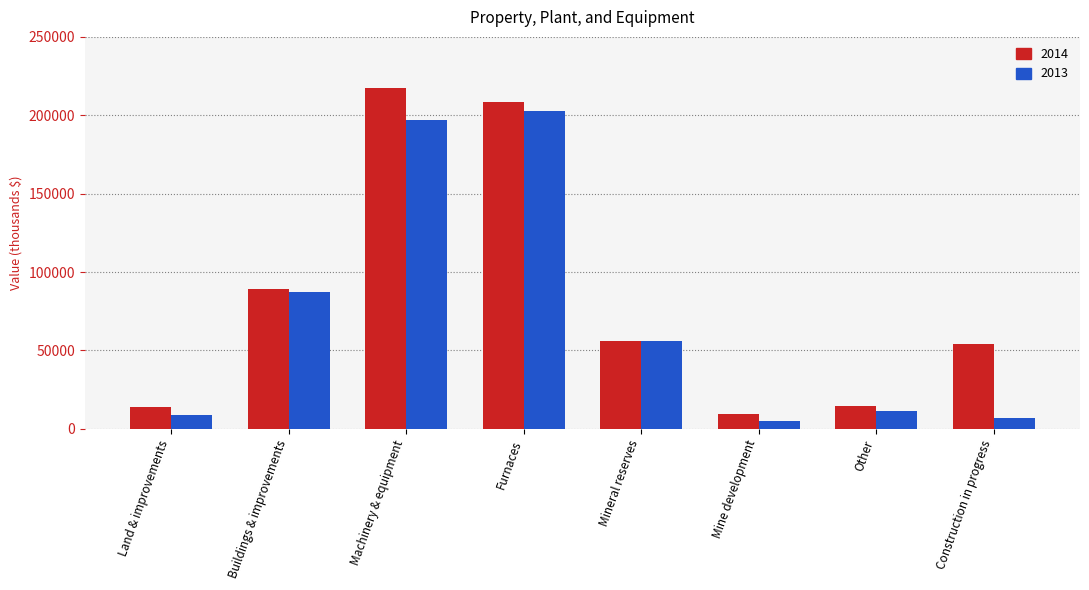

At Other, list the series in order from smallest to largest.

2013, 2014